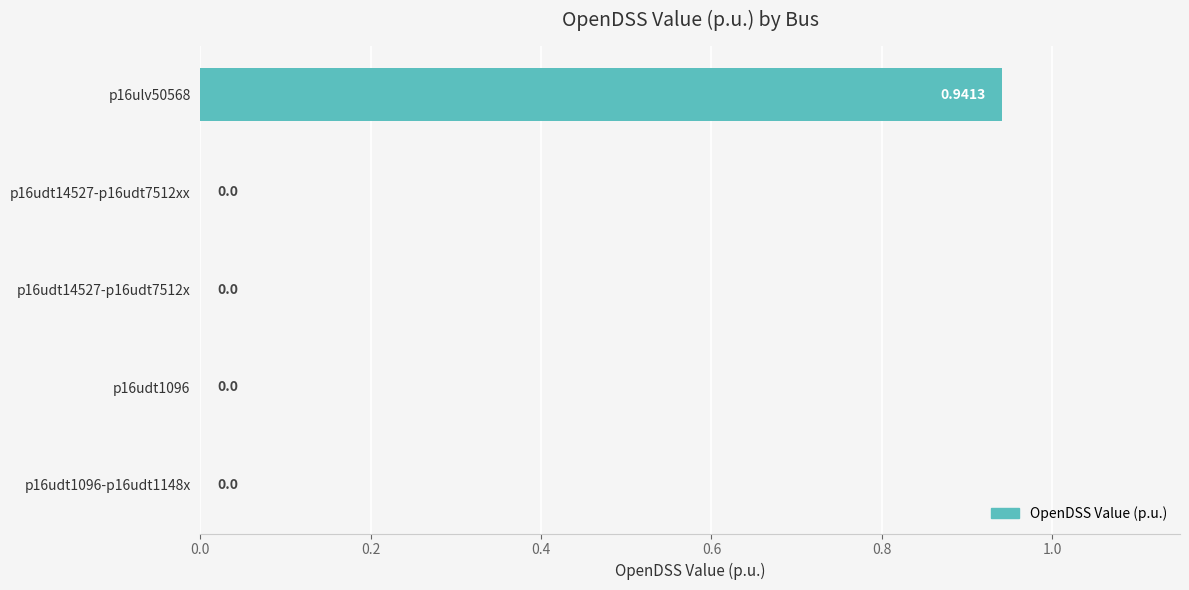

Between p16udt1096-p16udt1148x and p16ulv50568, which is larger?

p16ulv50568